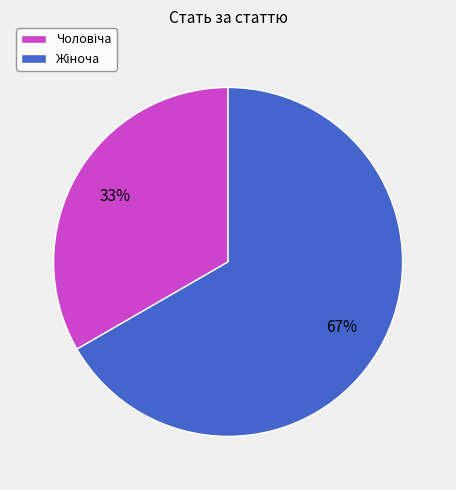

How many segments does this pie chart have?

2